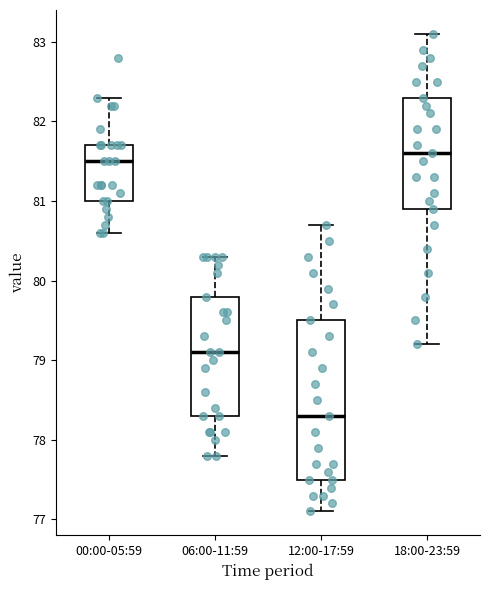

Reading left to right, transcribe this box plot: for each box, give where its median line is, the range the box spans, and where its two whiskers end, as read against the y-axis. The values are not printed on the chart, so give them approximately, as read against the axis.

00:00-05:59: median 81.5, box 81.0 to 81.7, whiskers 80.6 to 82.3
06:00-11:59: median 79.1, box 78.3 to 79.8, whiskers 77.8 to 80.3
12:00-17:59: median 78.3, box 77.5 to 79.5, whiskers 77.1 to 80.7
18:00-23:59: median 81.6, box 80.9 to 82.3, whiskers 79.2 to 83.1